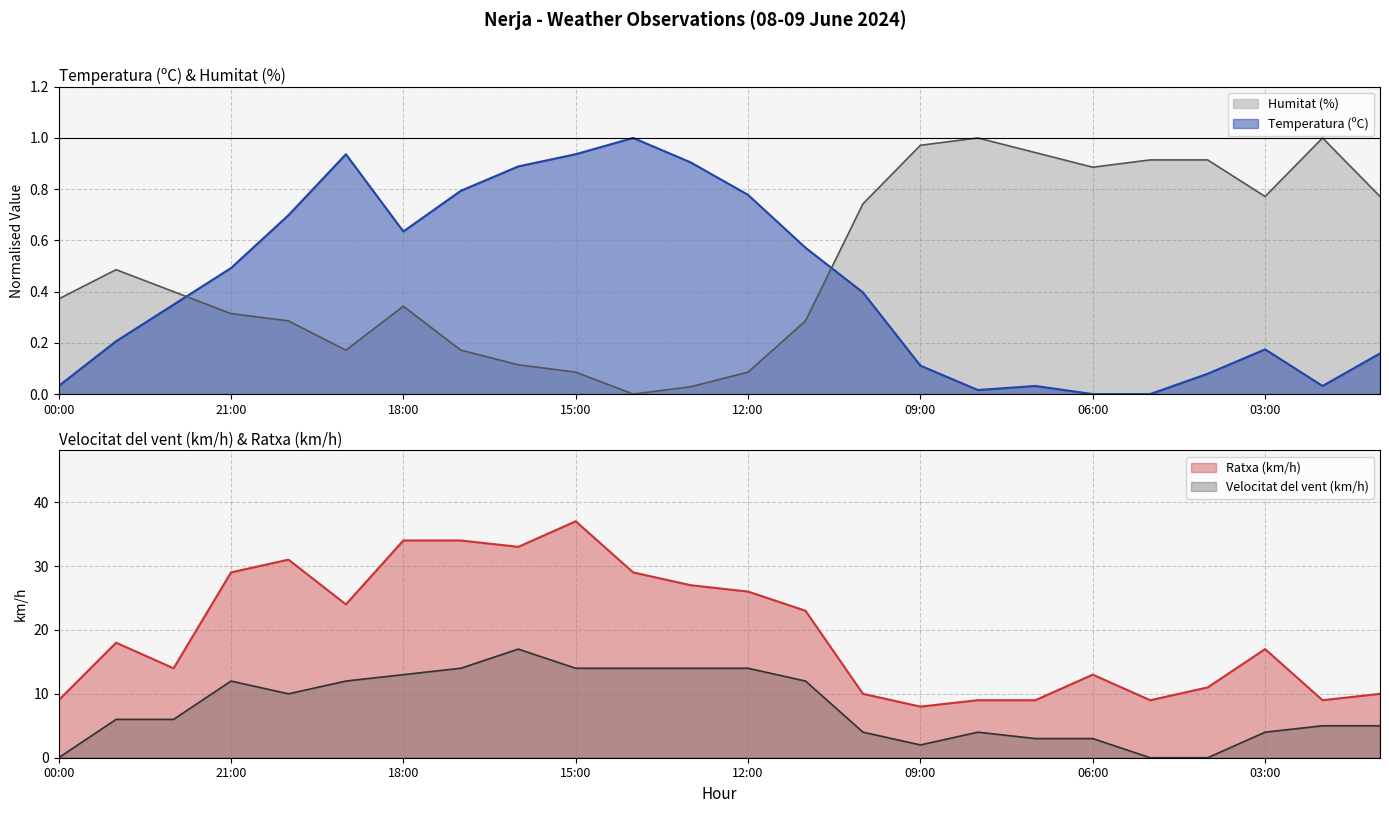

Is the value of Velocitat del vent (km/h) at 03:00 greater than the value of Temperatura (ºC) at 08:00?

Yes